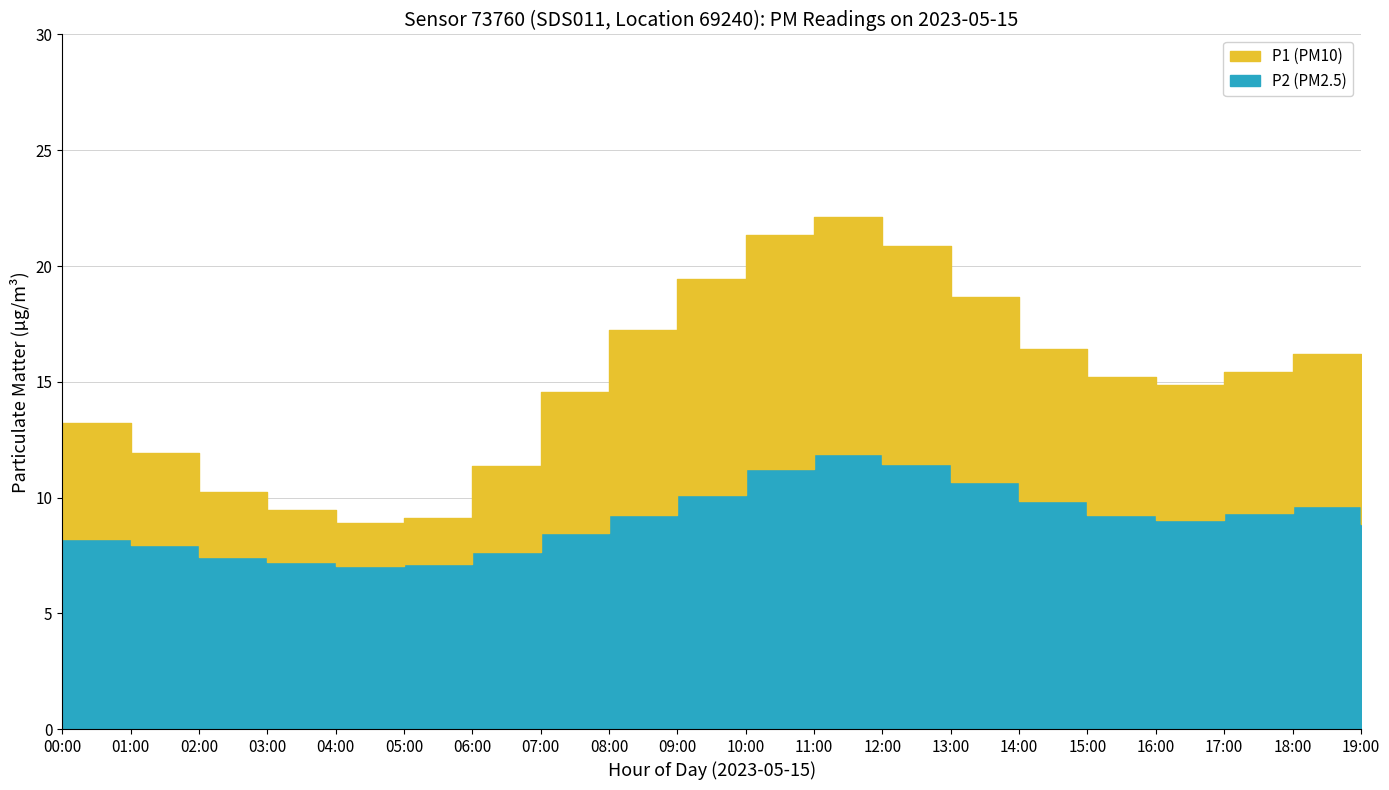

Which series changed the most between 09:00 and 18:00?

P1